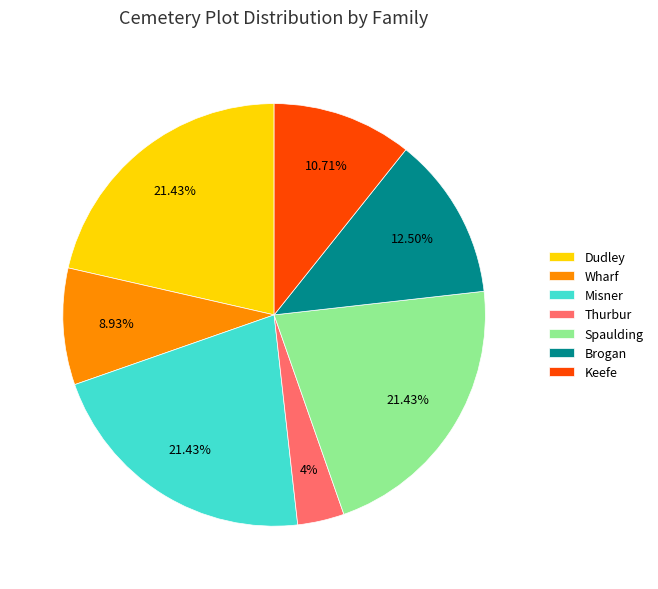

Count the number of slices in the pie.

7